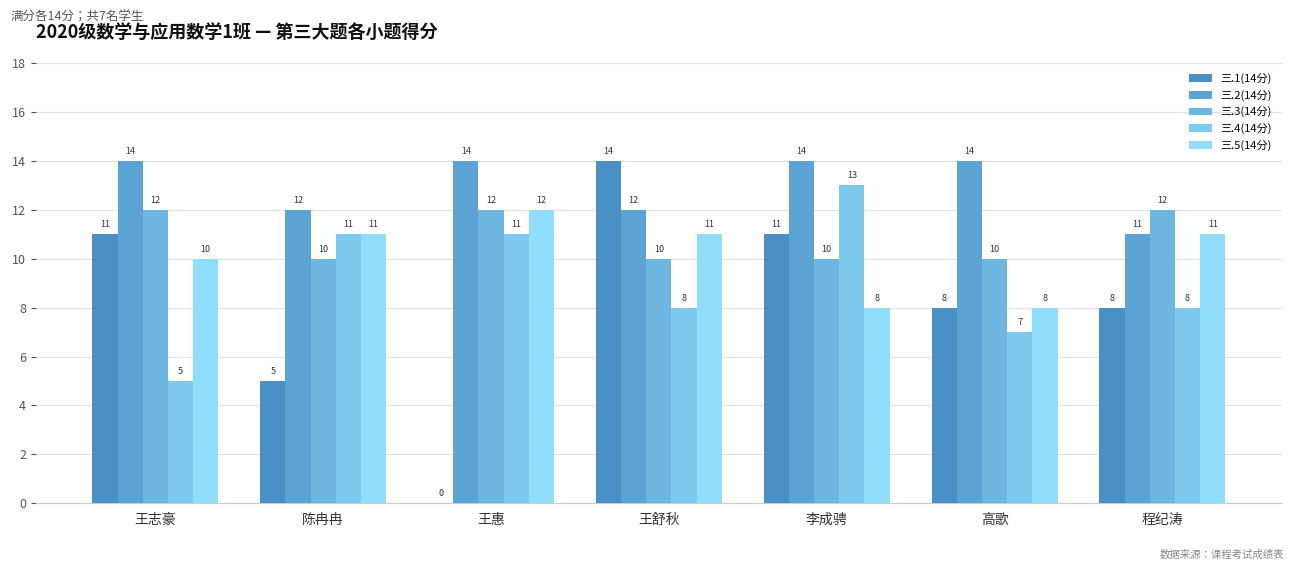

What value does the 三.5(14分) series have at 程纪涛?

11